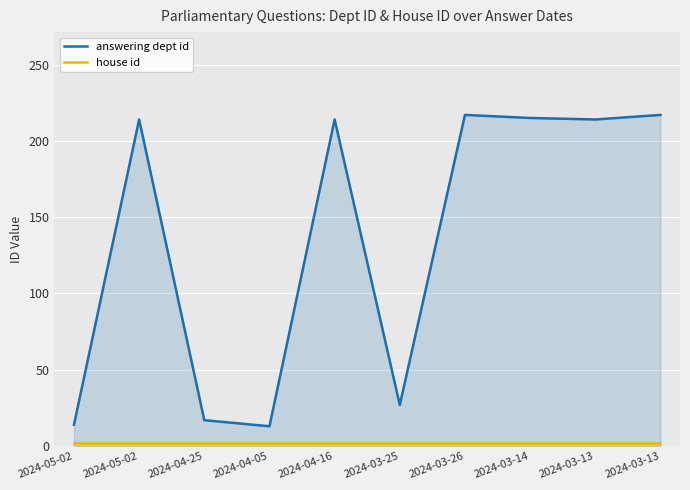

Reading left to right, what are all the values shown in this chart?

answering dept id: 14	214	17	13	214	27	217	215	214	217
house id: 2	2	2	2	2	2	2	2	2	2